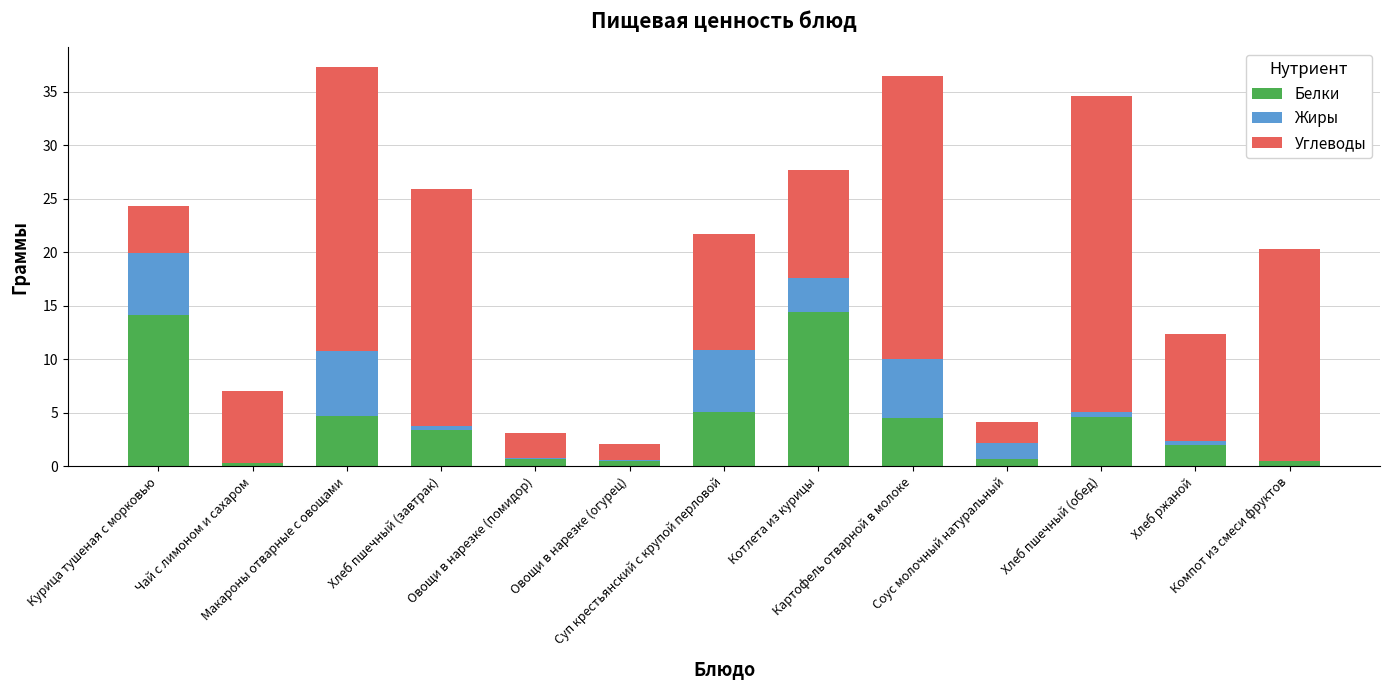

Count the number of categories in the chart.

13